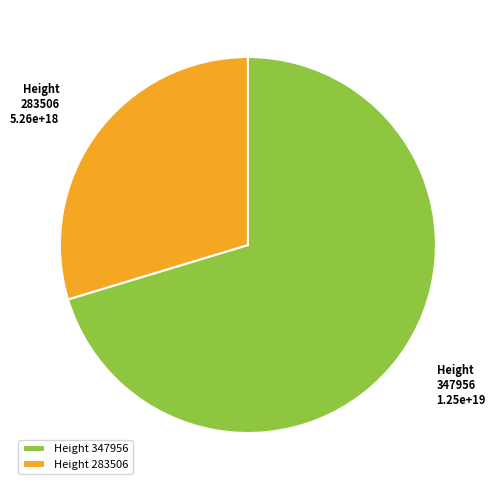

Is there any slice that represents more than half of the pie?

Yes